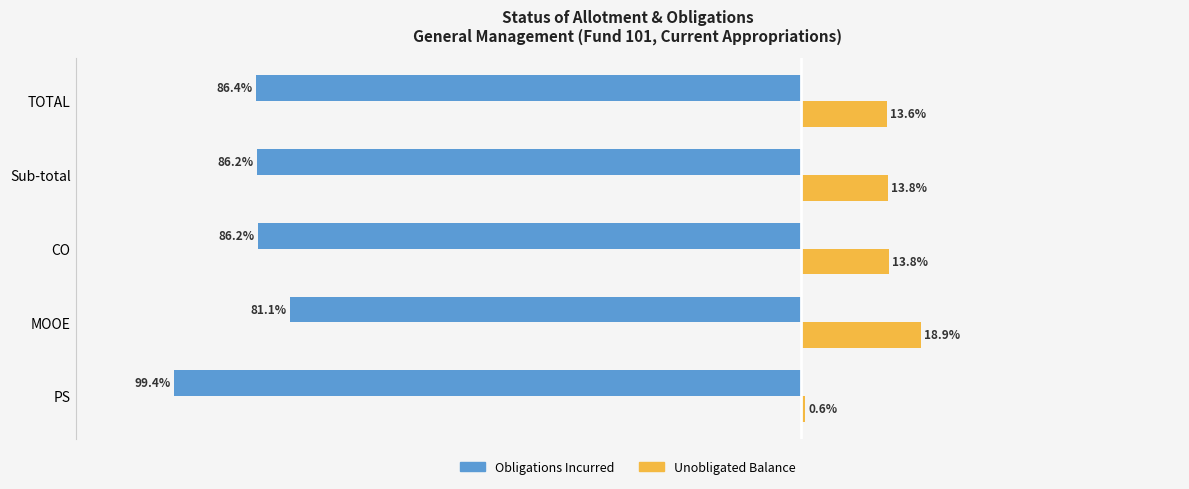

Which category has the lowest value in the Unobligated Balance series?

PS